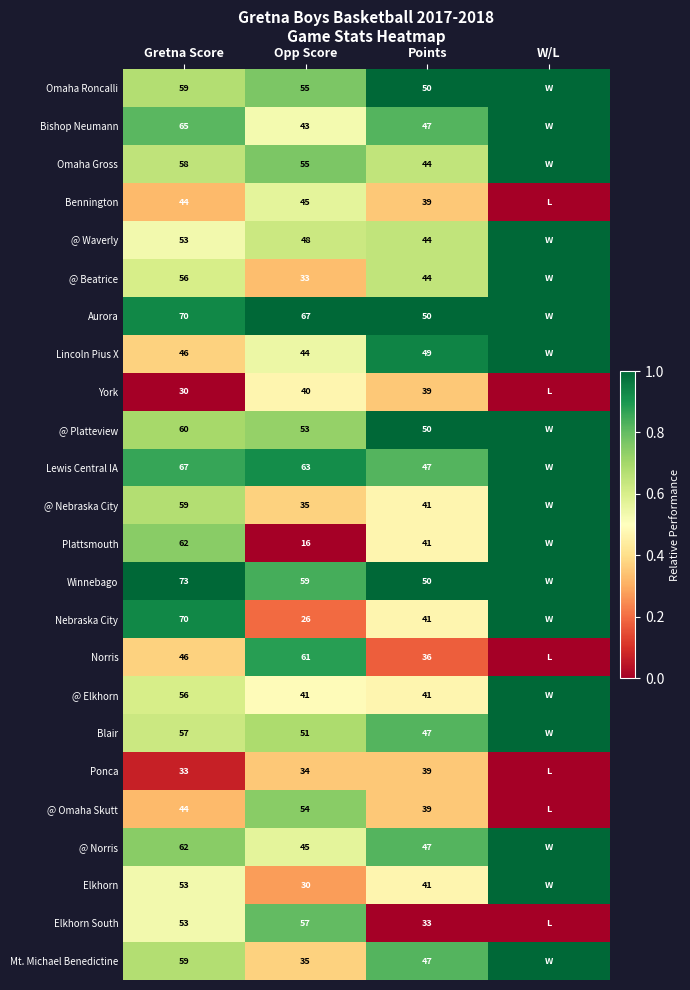

What is the difference between the highest and lowest values at W/L?

1.0